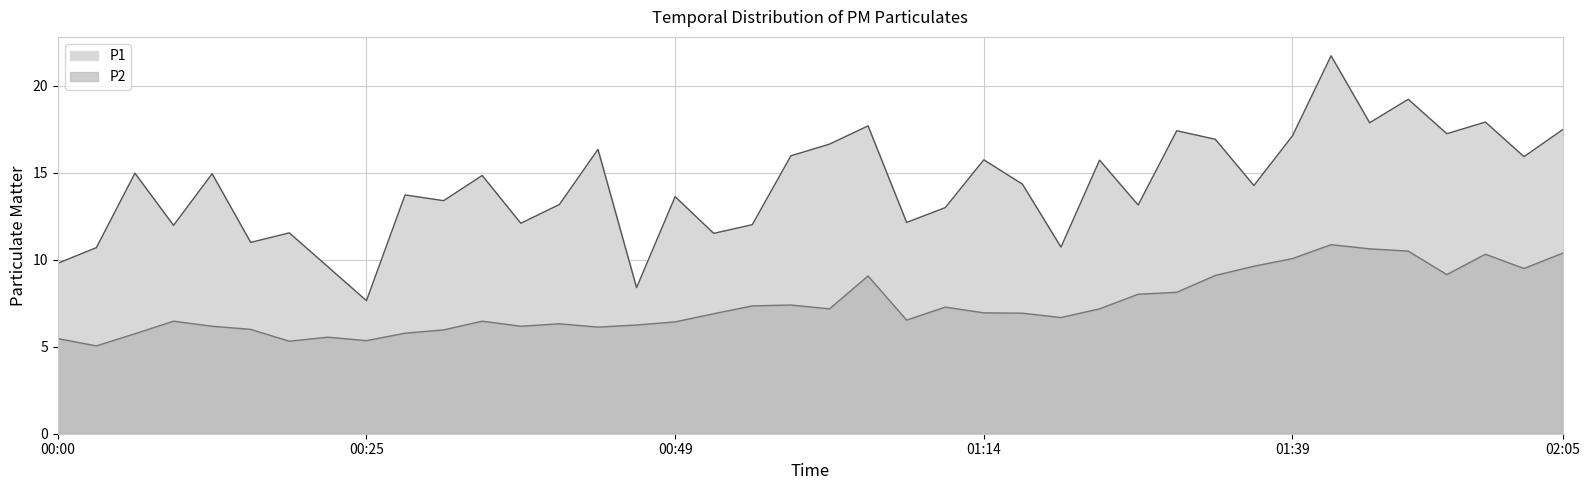

Which category has the lowest value in the P1 series?

00:25